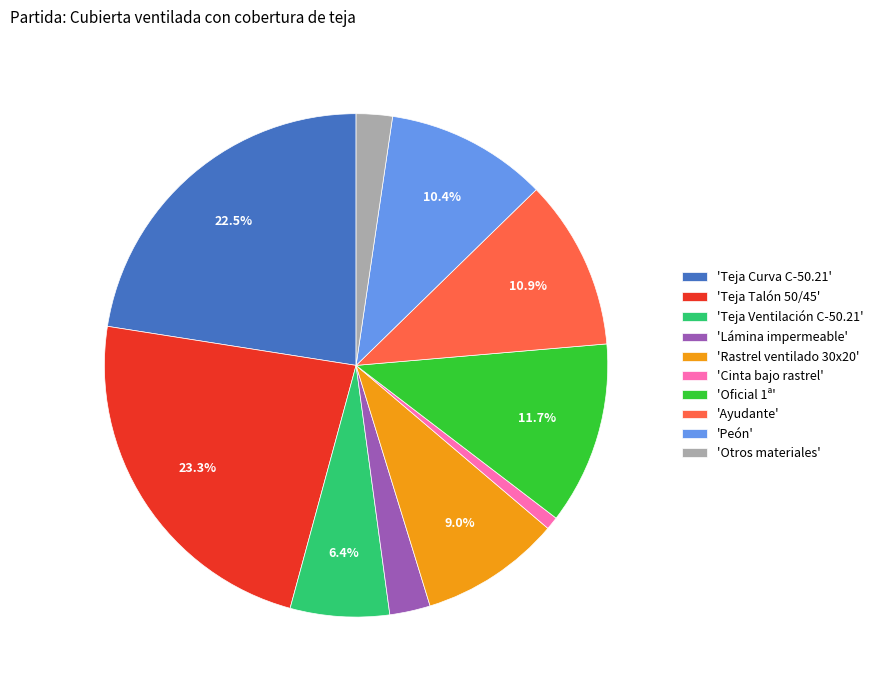

Approximately how many times larger is the value at 'Oficial 1ª' compared to 'Teja Curva C-50.21'?

0.5